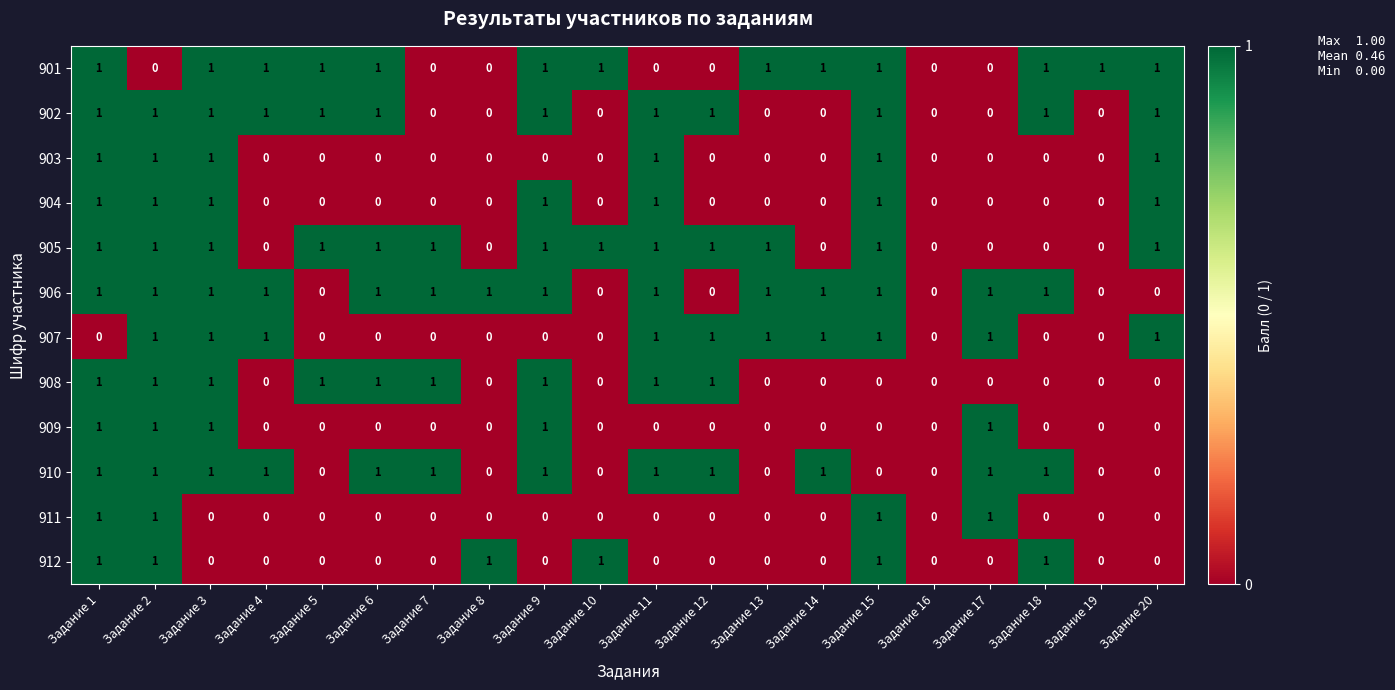

What is the sum of all 902 values?

12